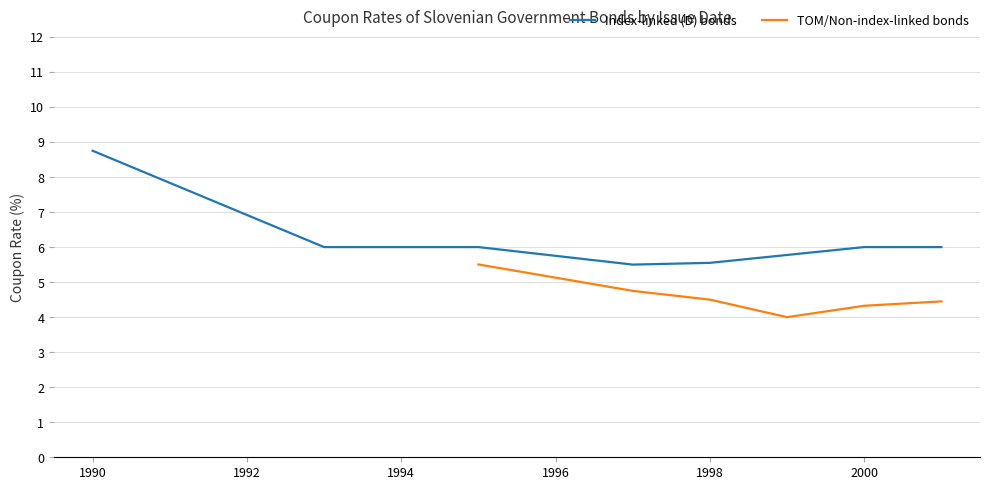

What is the minimum value for Index-linked (D) bonds?

5.5